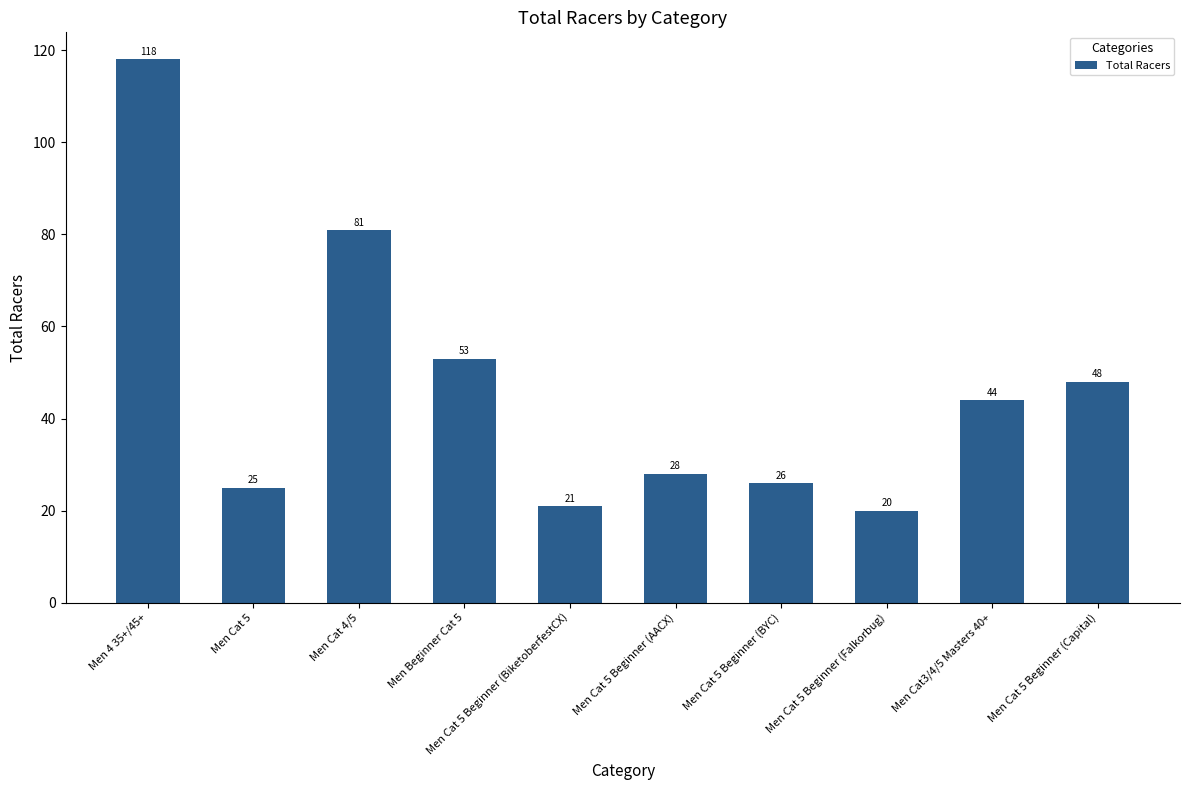

What is the difference between the maximum and minimum values?

98